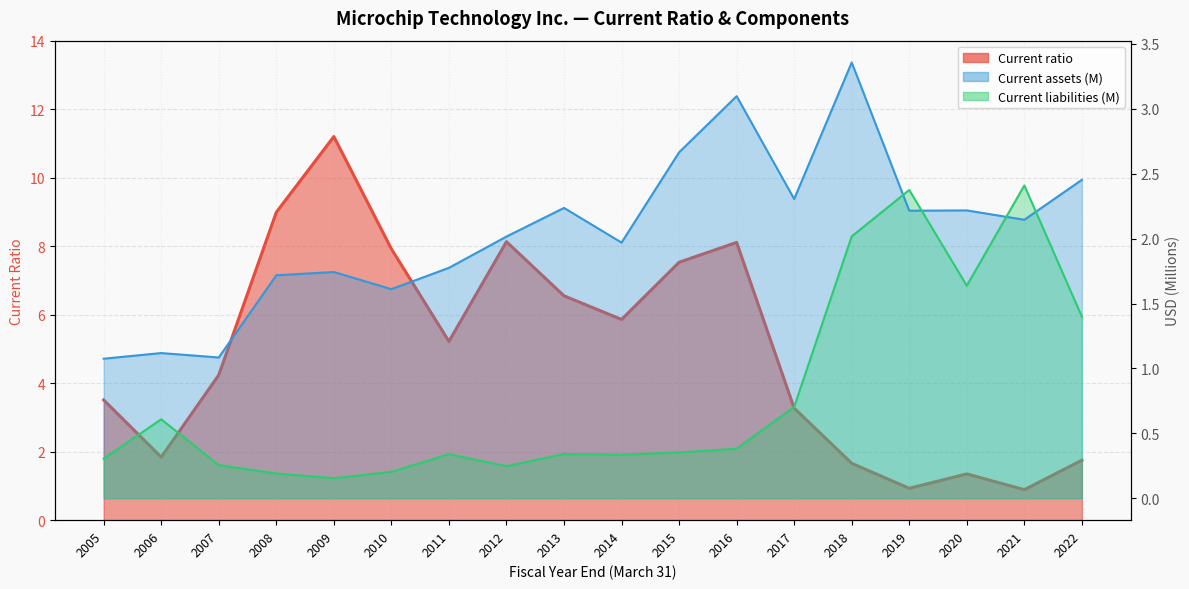

Is it true that Current assets (M) equals 2.9 at 2011?

False